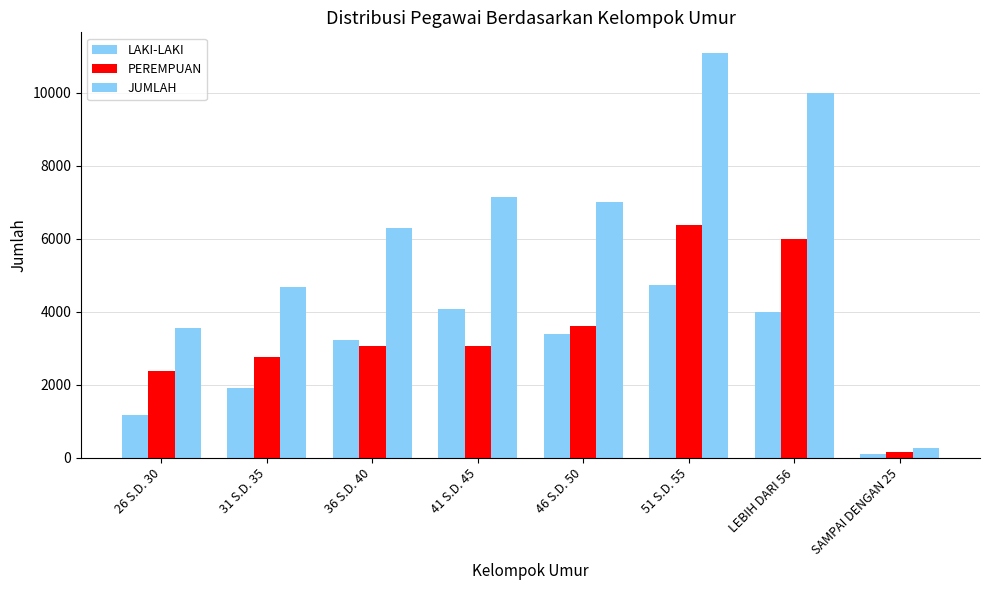

What is the label of the 7th bar from the left?

LEBIH DARI 56